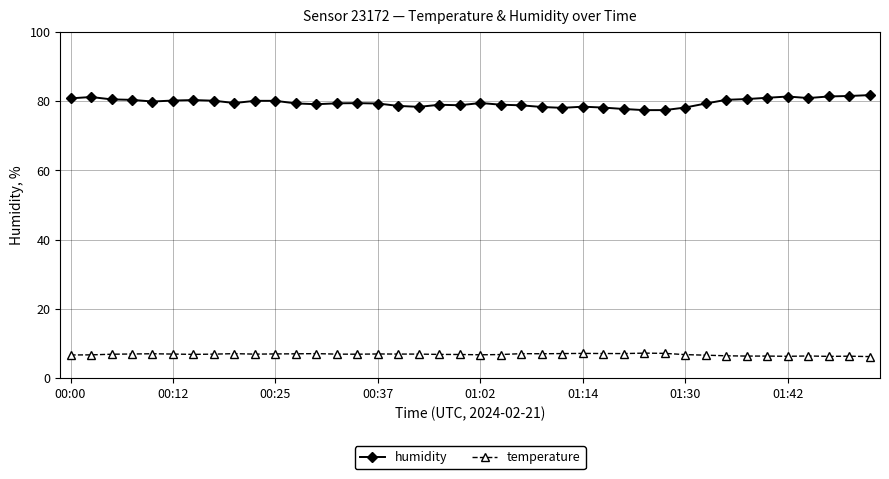

Which series has the largest total across all categories?

humidity